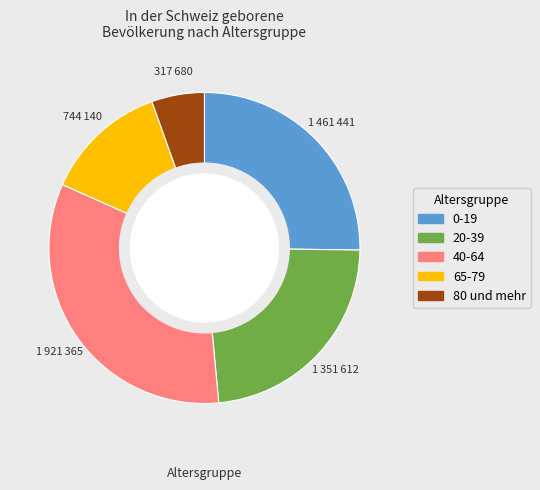

Rank the categories by value from lowest to highest.

80 und mehr, 65-79, 20-39, 0-19, 40-64